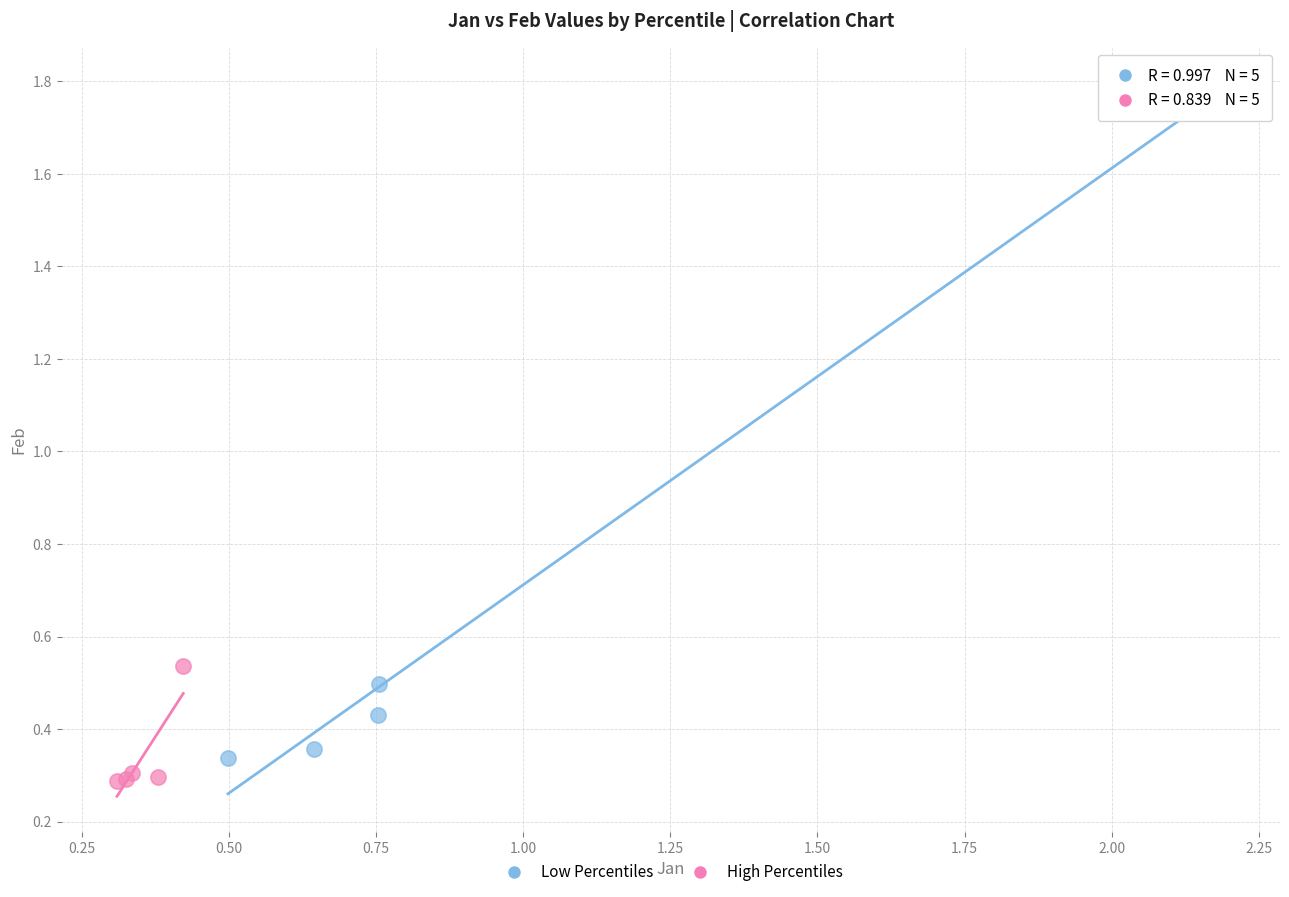

Which series contains the highest Y value?

Low Percentiles